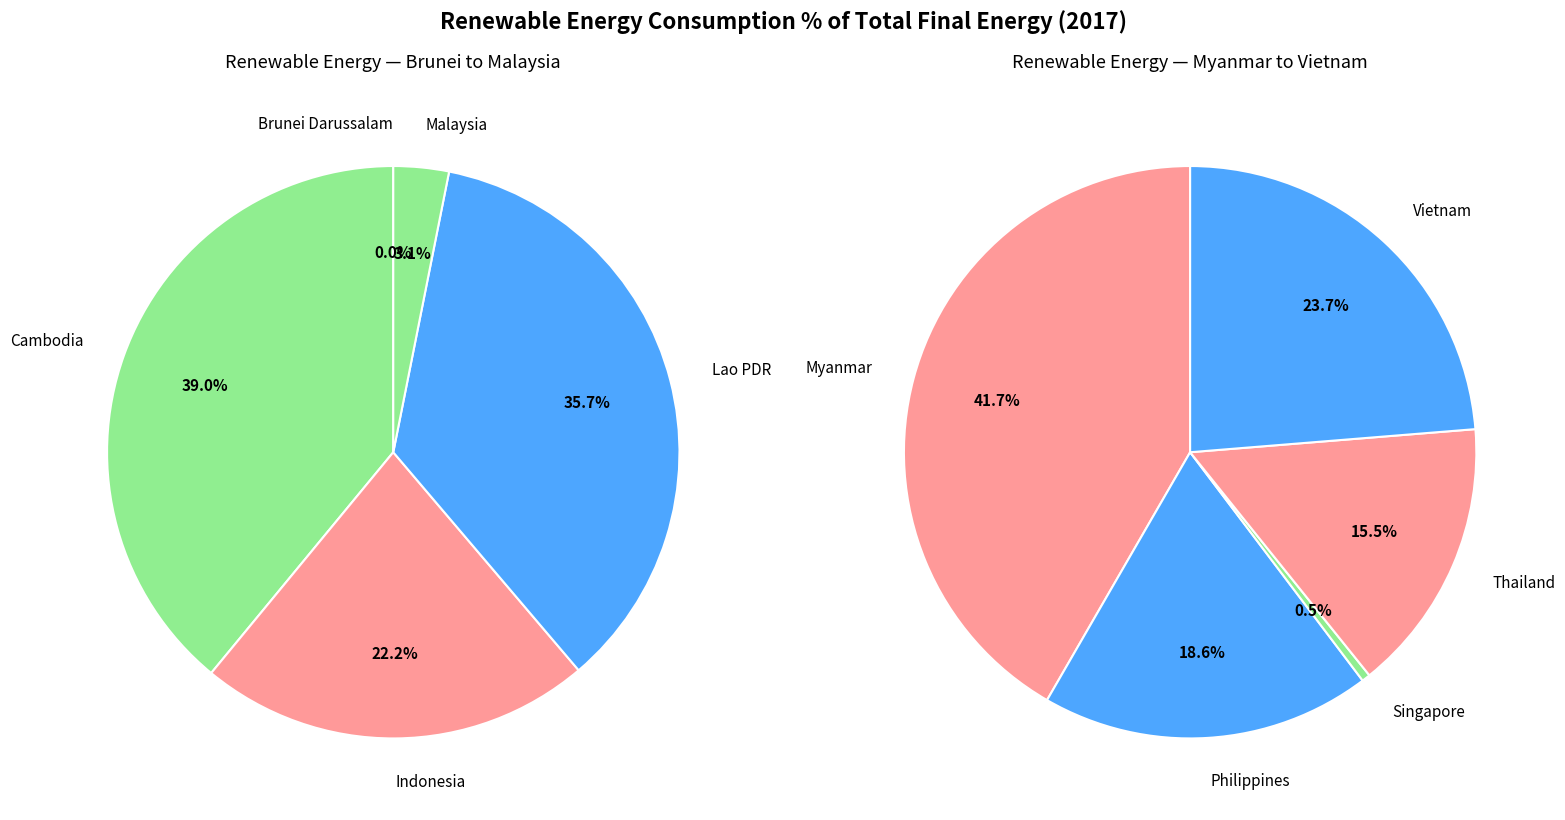

Rank the categories by value from highest to lowest.

Cambodia, Myanmar, Lao PDR, Indonesia, Vietnam, Philippines, Thailand, Malaysia, Singapore, Brunei Darussalam